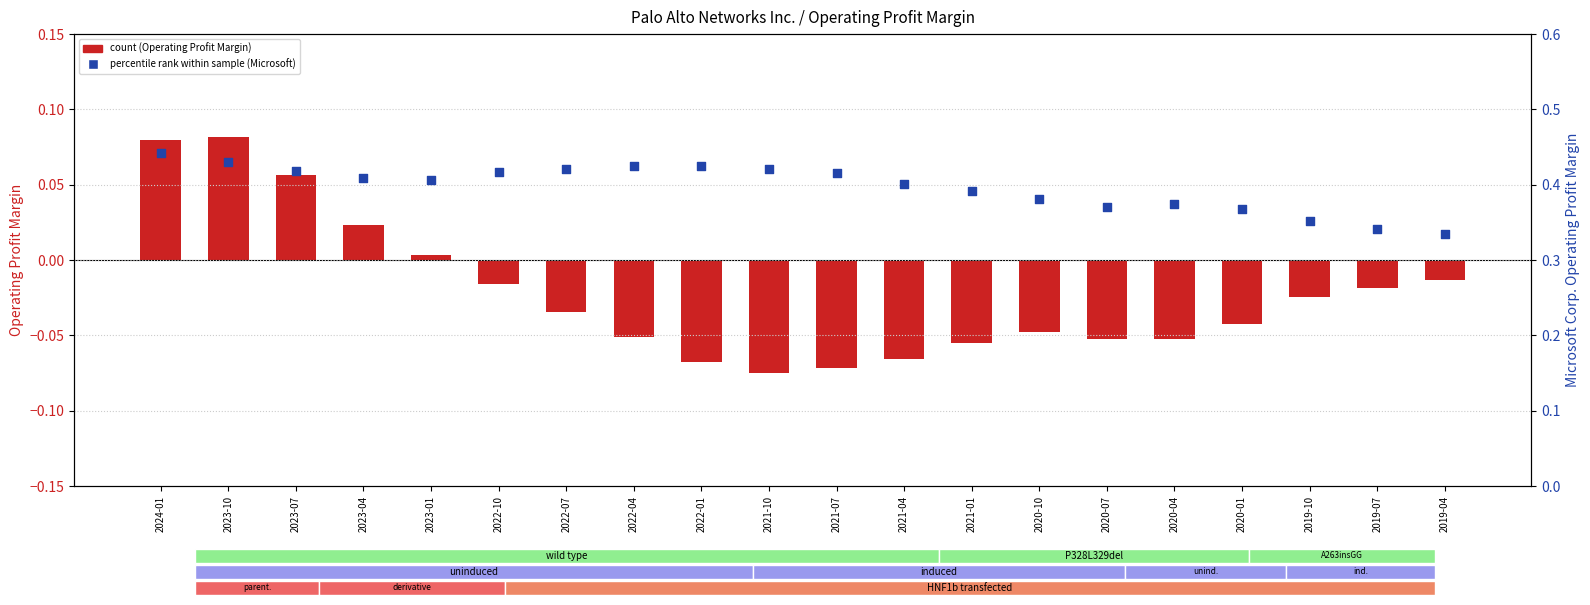

At which category is the sum across all series the highest?

2024-01